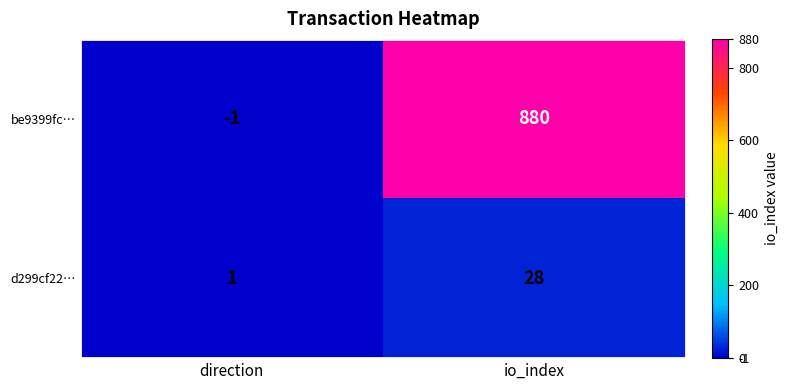

The be9399fc… series shows -1 at direction. True or false?

True